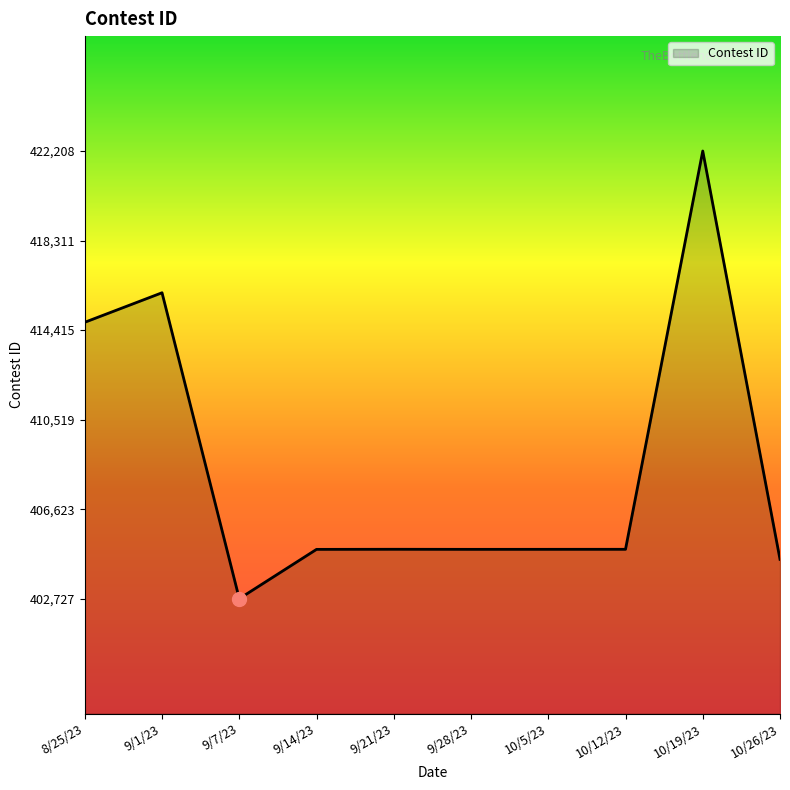

What is the change in value from 9/28/23 to 10/12/23?

+2